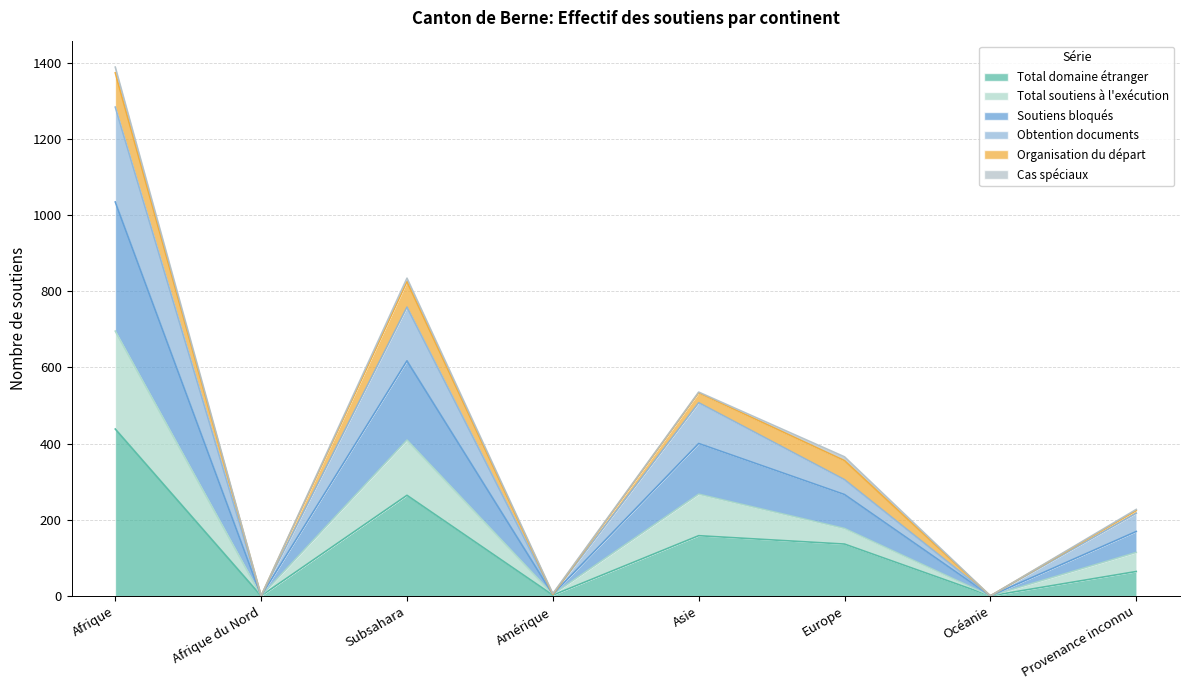

Which category has the highest value in the Total domaine étranger series?

Afrique